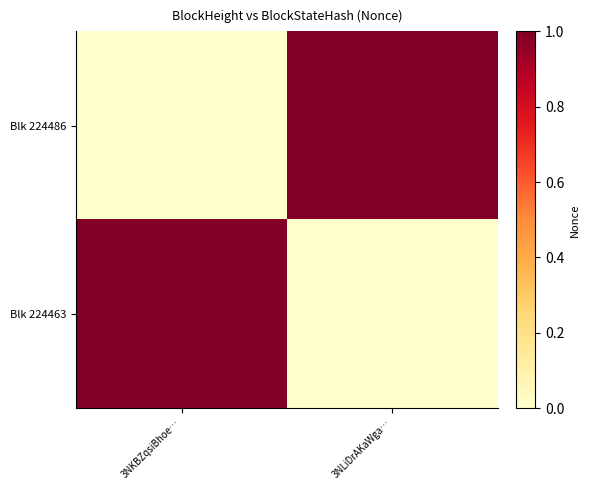

Count the number of categories in the chart.

2